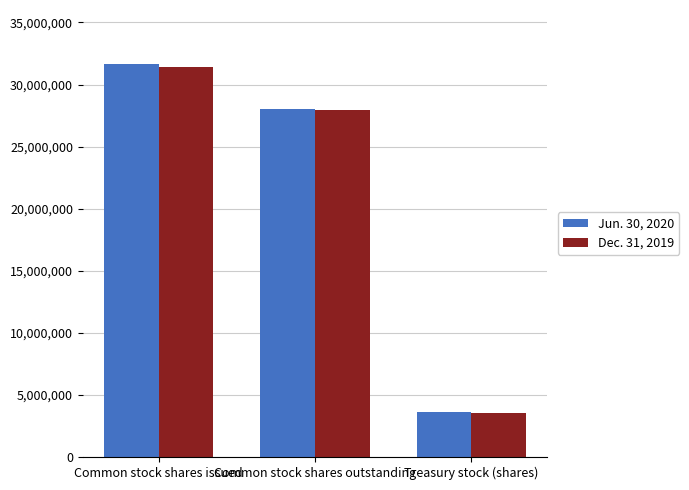

How many data points in Dec. 31, 2019 are less than 27914777?

1